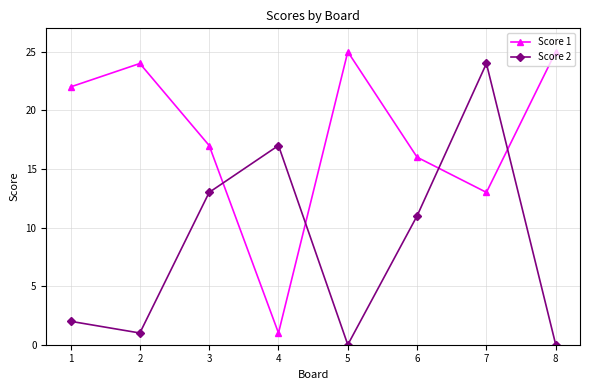

What is the total value across all series at 5?

25